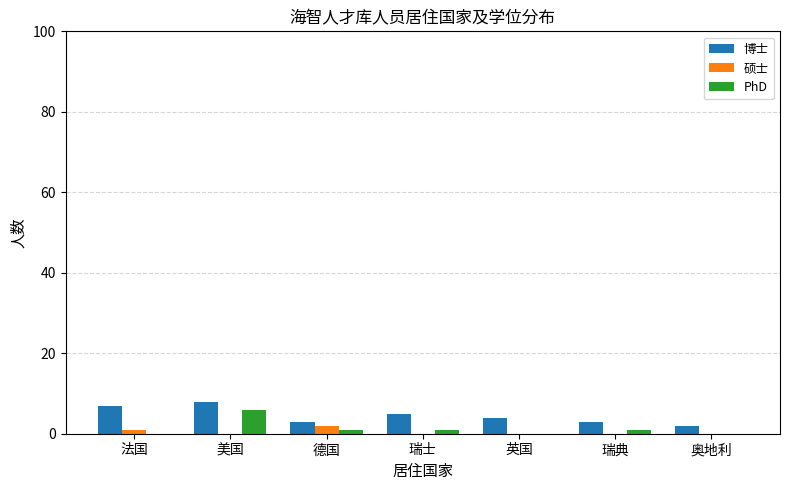

True or false: 博士 has a value of 7 at 法国.

True